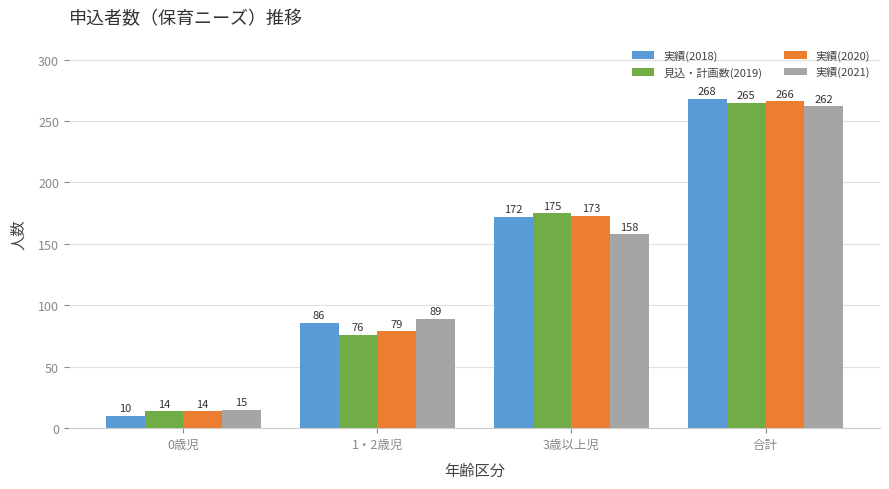

Between 0歳児 and 3歳以上児, which series saw the biggest shift?

実績(2018)